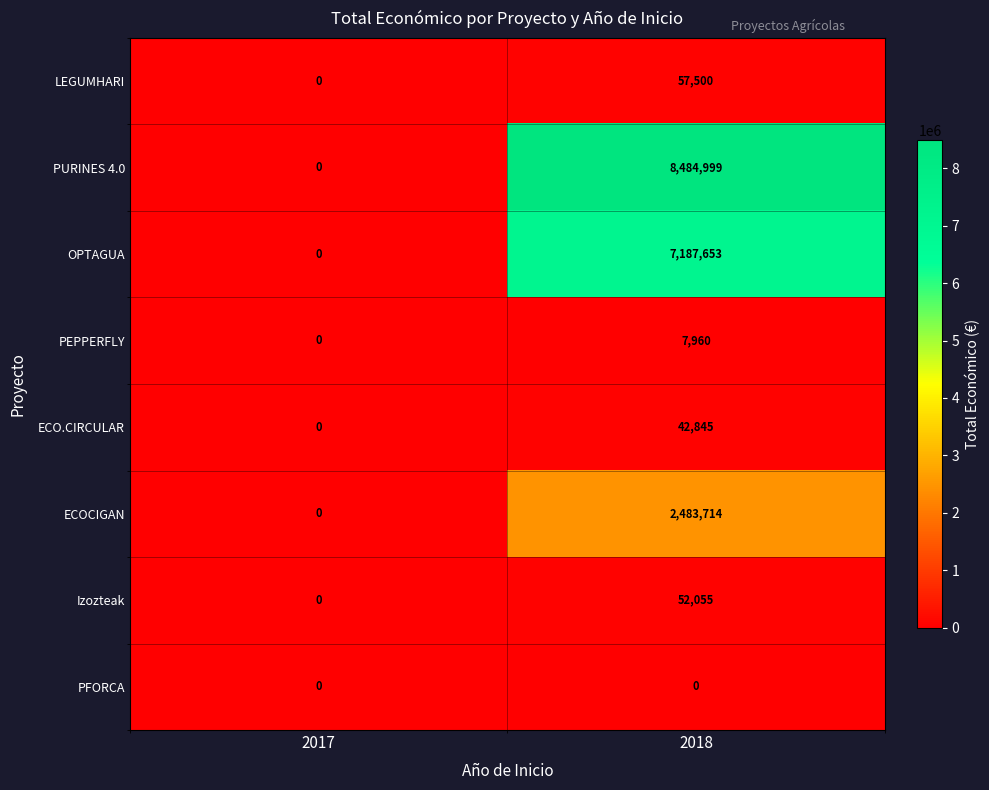

What is the sum of the PURINES 4.0 values at 2017 and 2018?

8484999